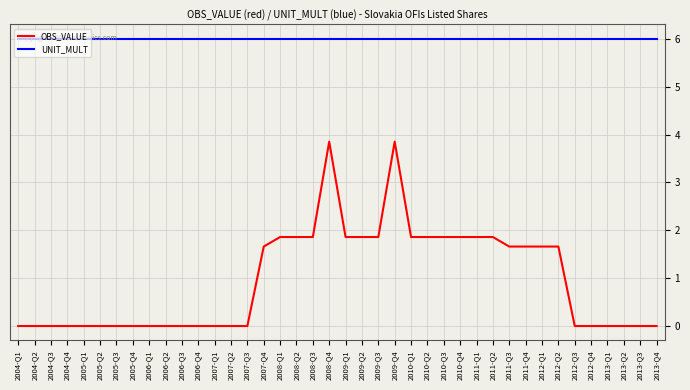

What is the maximum value shown in the chart?

6.0